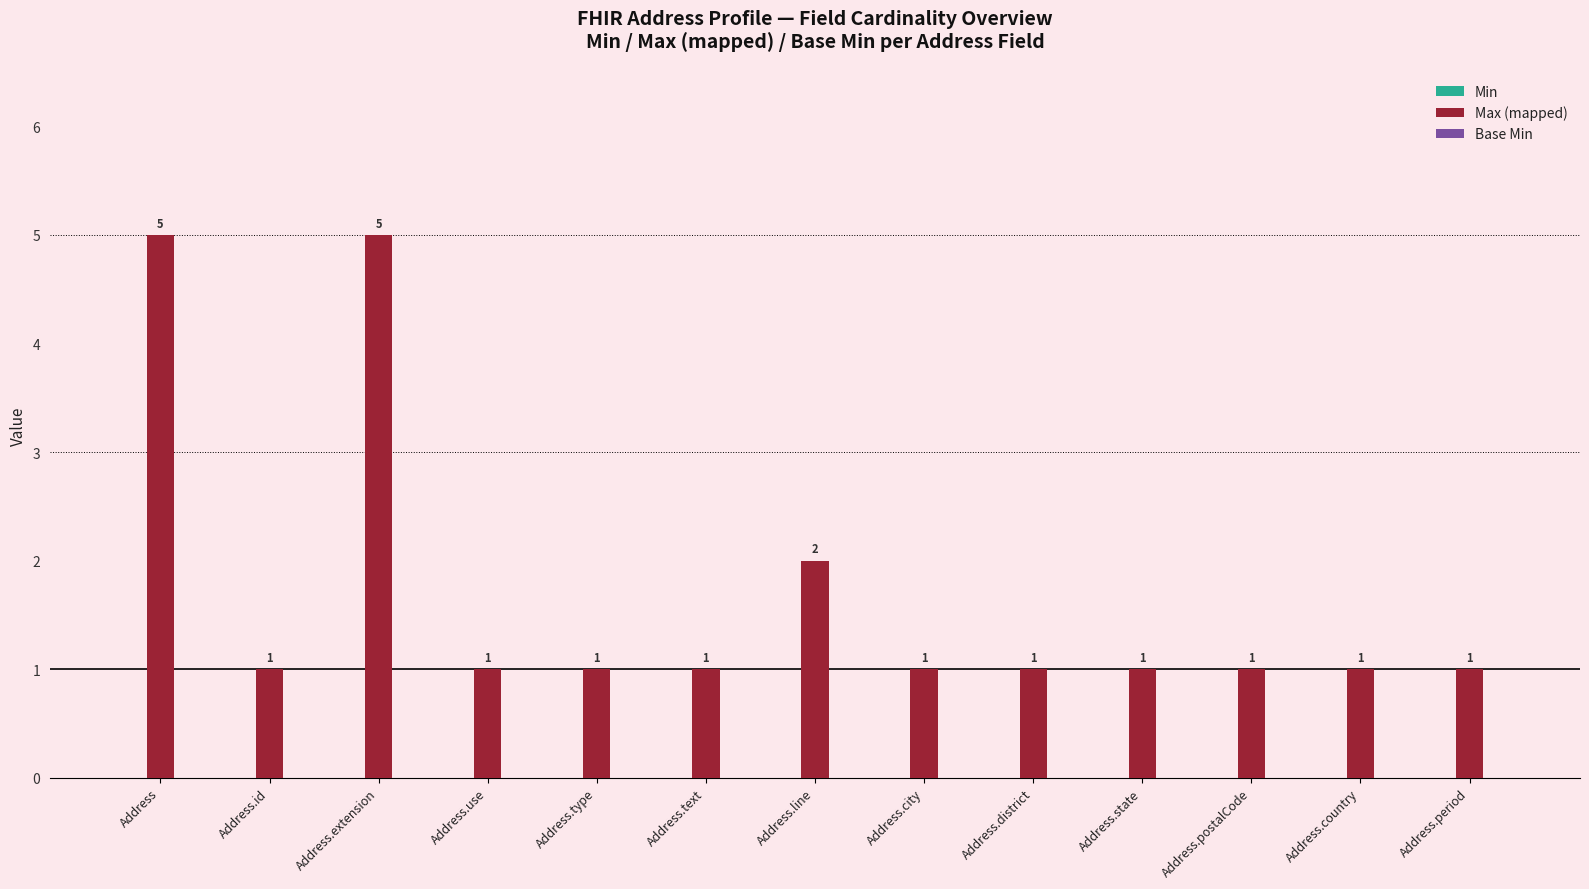

What is the sum of all values?

22